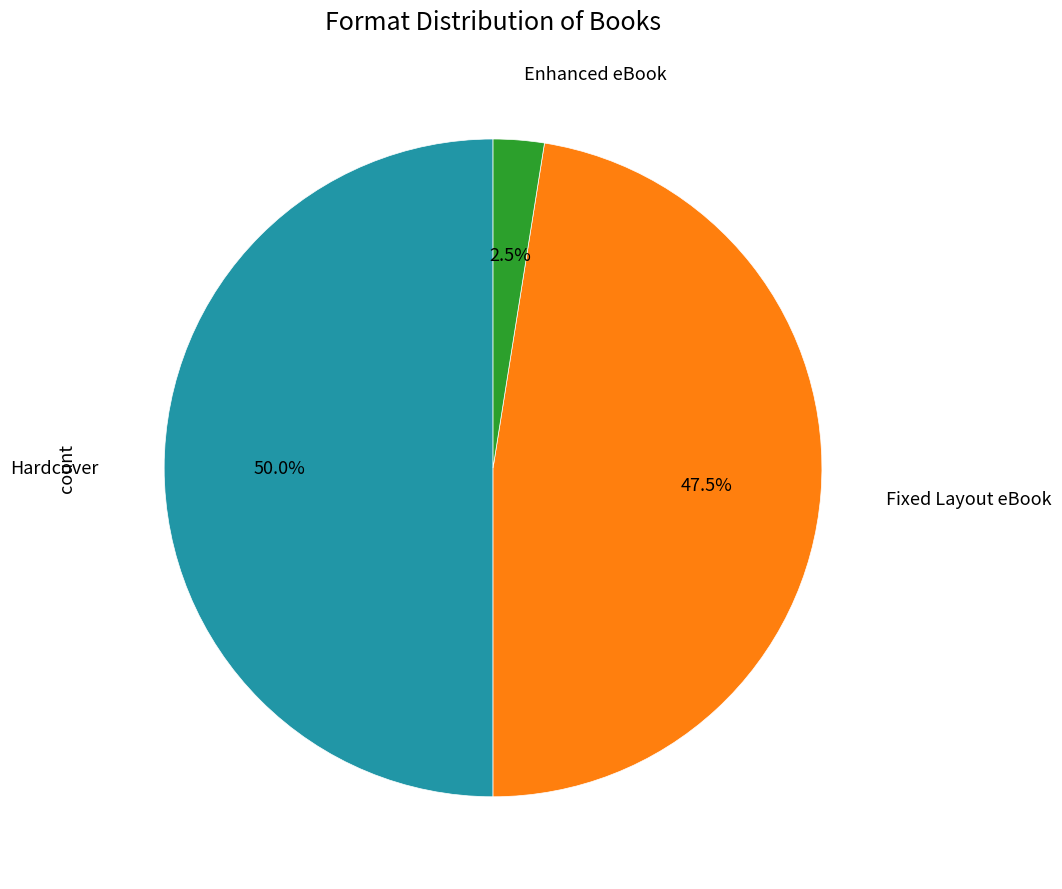

How many segments does this pie chart have?

3